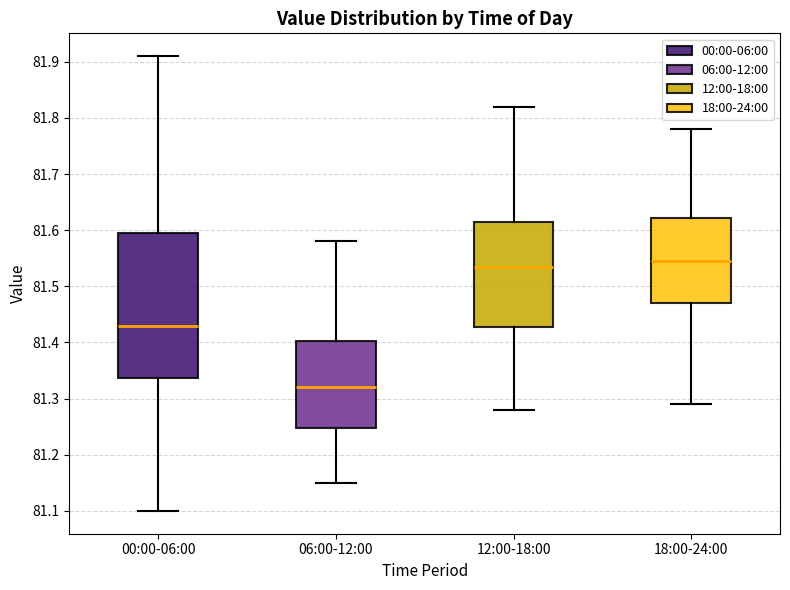

Where does the median line of the box for 12:00-18:00 sit on the y-axis? The values are not printed on the chart, so give them approximately, as read against the axis.

81.54